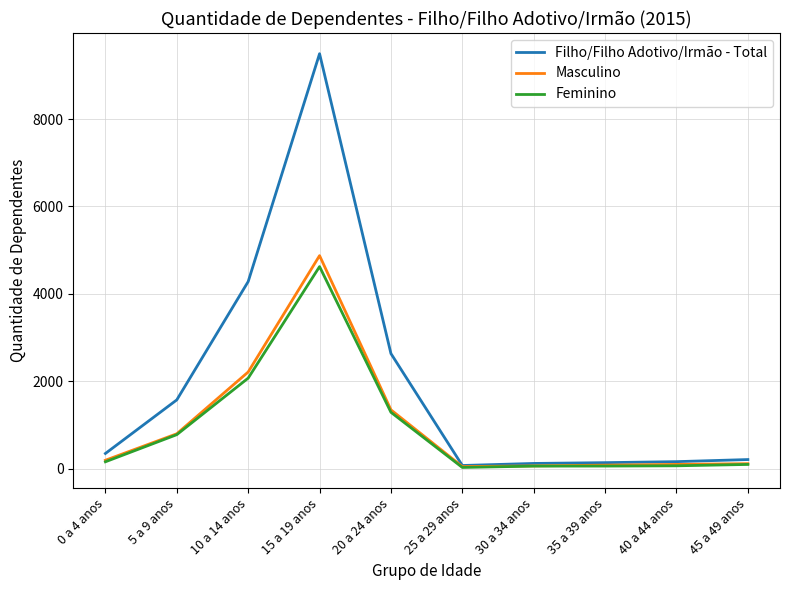

What is the difference between the second highest and minimum values in the Filho/Filho Adotivo/Irmão - Total series?

4210